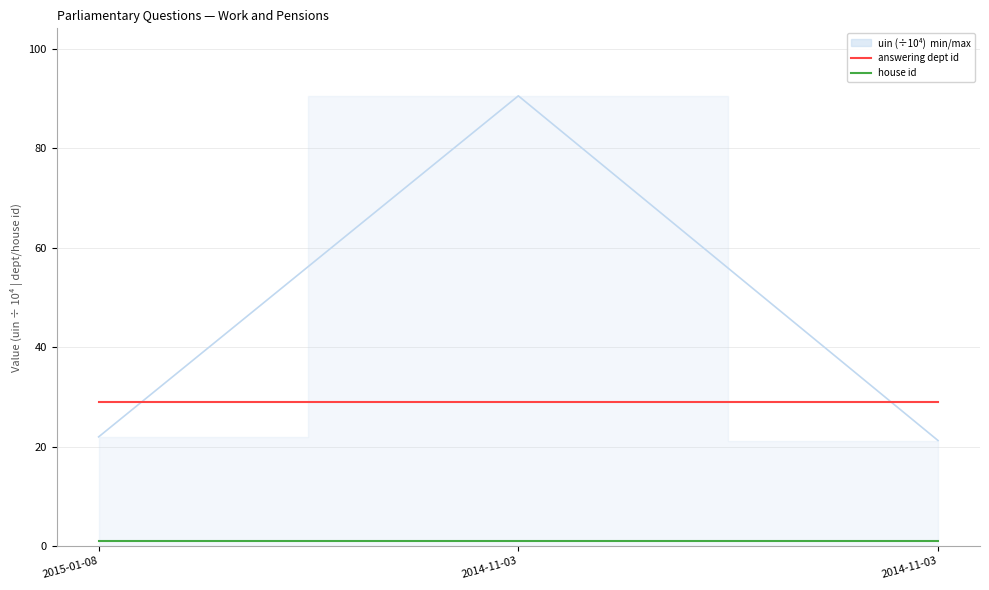

Is it true that answering dept id equals 47 at 2015-01-08?

False